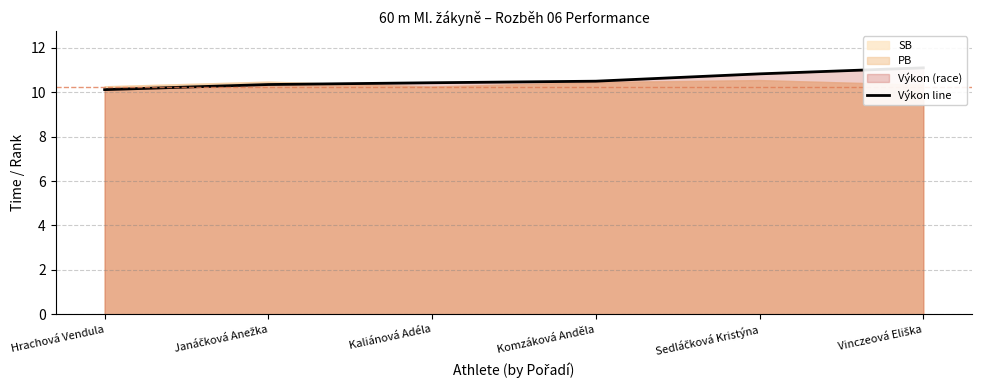

Reading left to right, extract all data points from this chart.

Hrachová Vendula=10.1	Janáčková Anežka=10.3	Kaliánová Adéla=10.4	Komzáková Anděla=10.5	Sedláčková Kristýna=10.8	Vinczeová Eliška=11.1